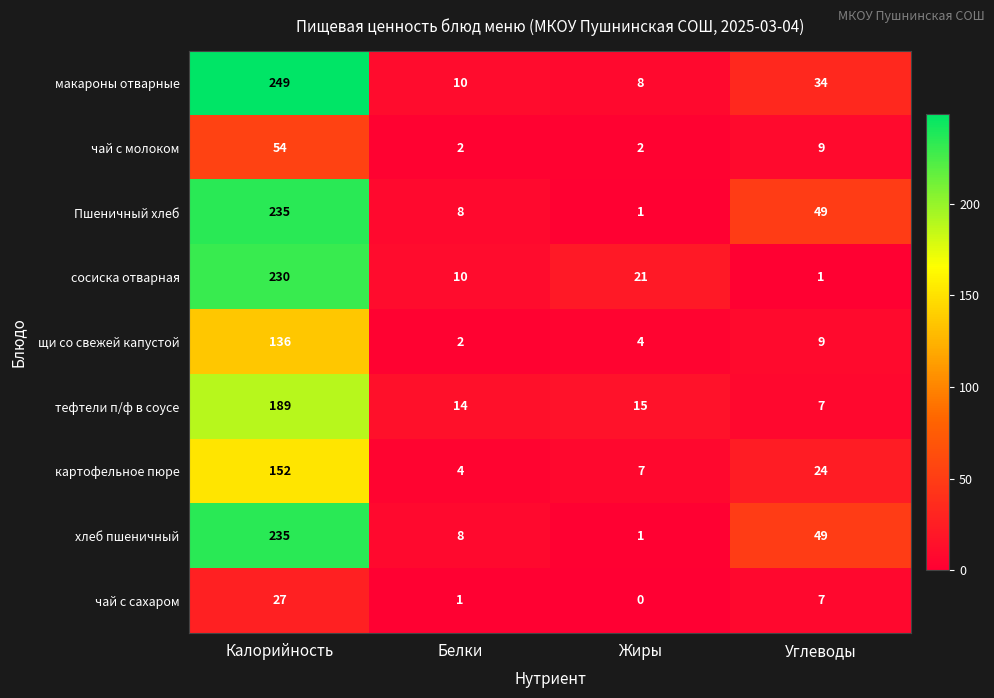

What is the sum of the хлеб пшеничный values at Жиры and Белки?

9